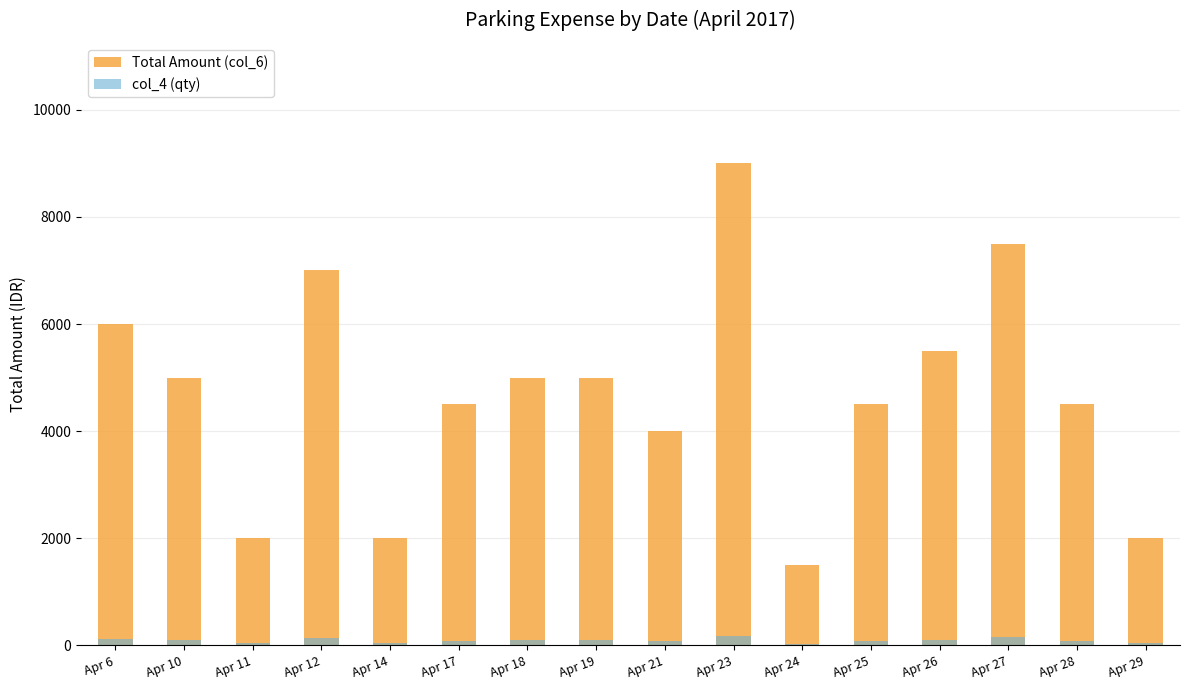

What is the maximum value for Total Amount (col_6)?

9000